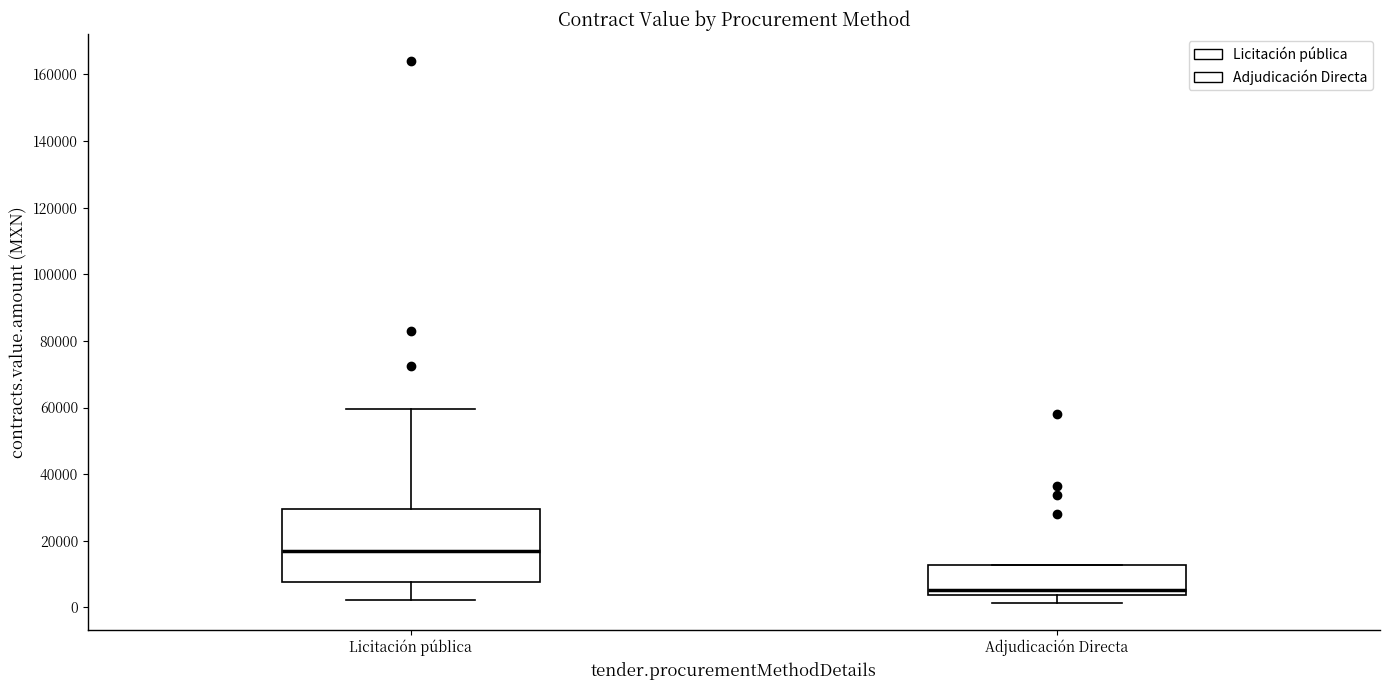

Where does the median line of the box for Adjudicación Directa sit on the y-axis? The values are not printed on the chart, so give them approximately, as read against the axis.

6000